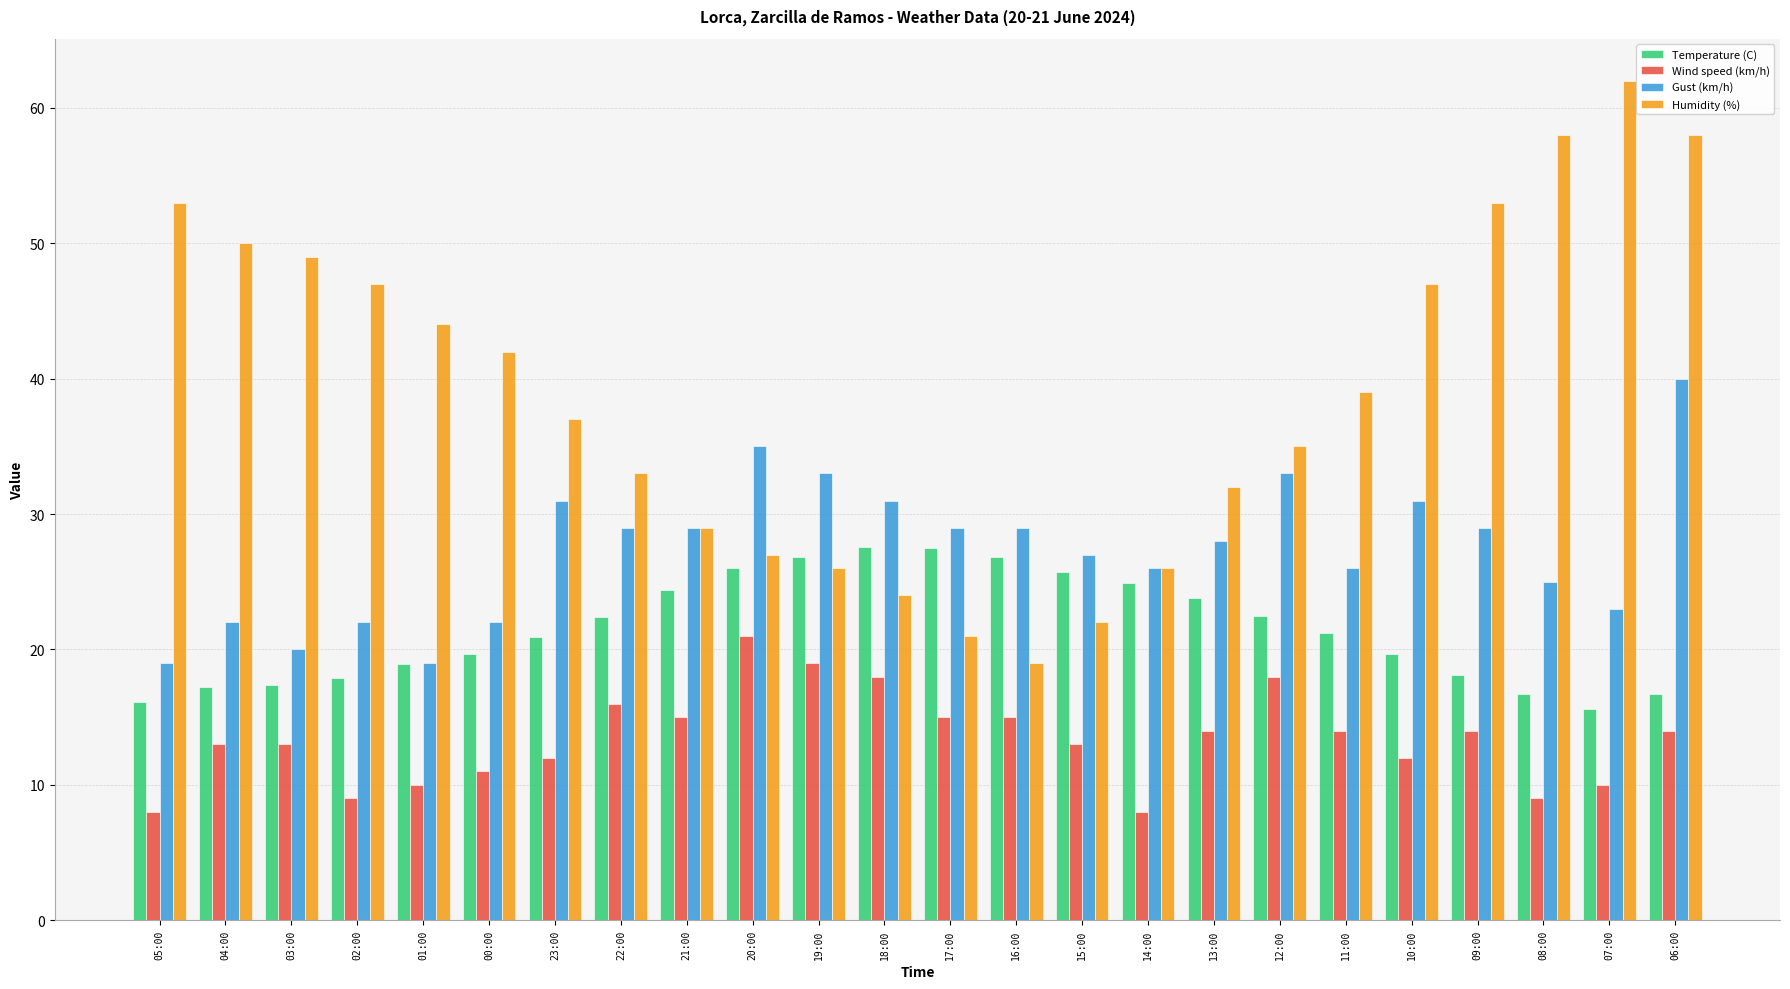

At 19:00, list the series in order from smallest to largest.

Wind speed (km/h), Humidity (%), Temperature (C), Gust (km/h)